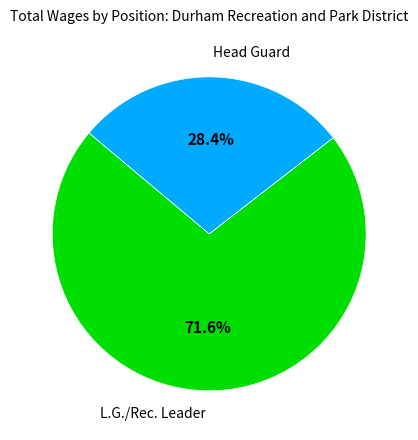

Count the number of slices in the pie.

2